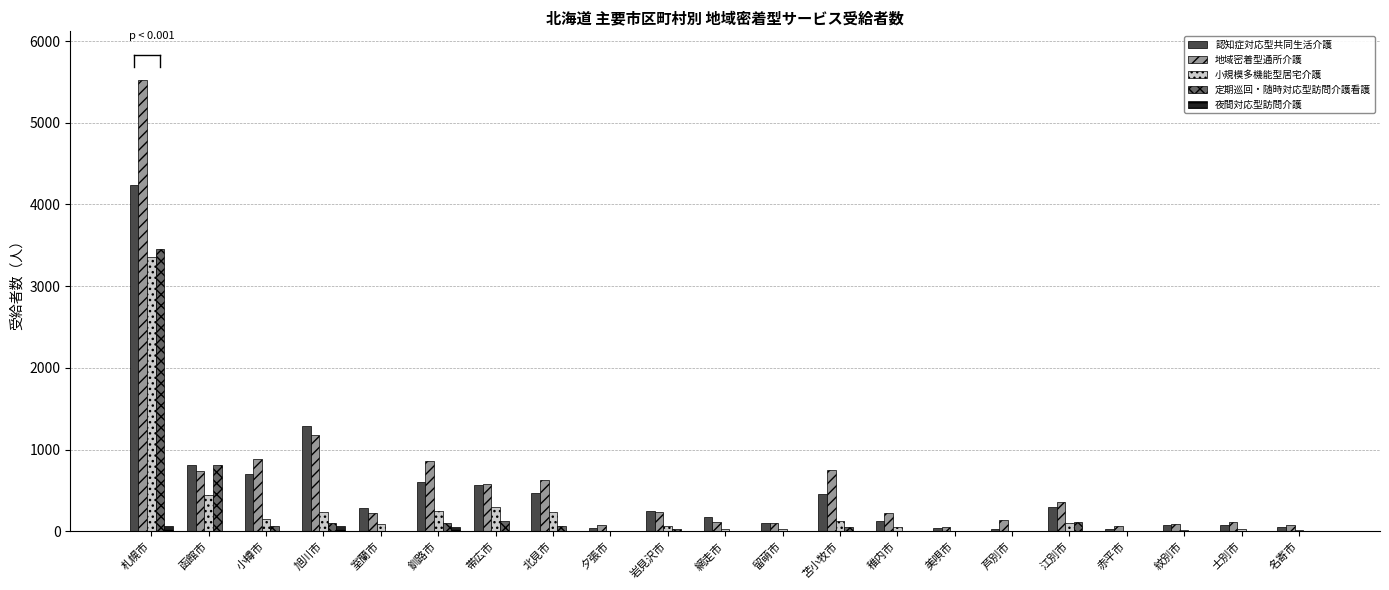

Is it true that 認知症対応型共同生活介護 equals 4237 at 札幌市?

True